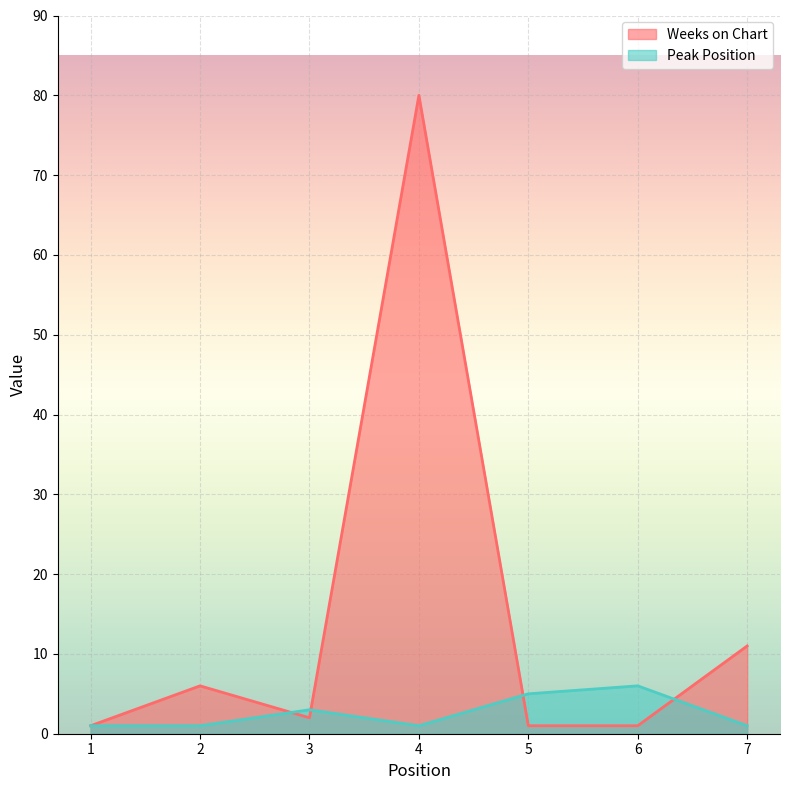

What is the value of the Peak Position point at the 6th from the left?

6